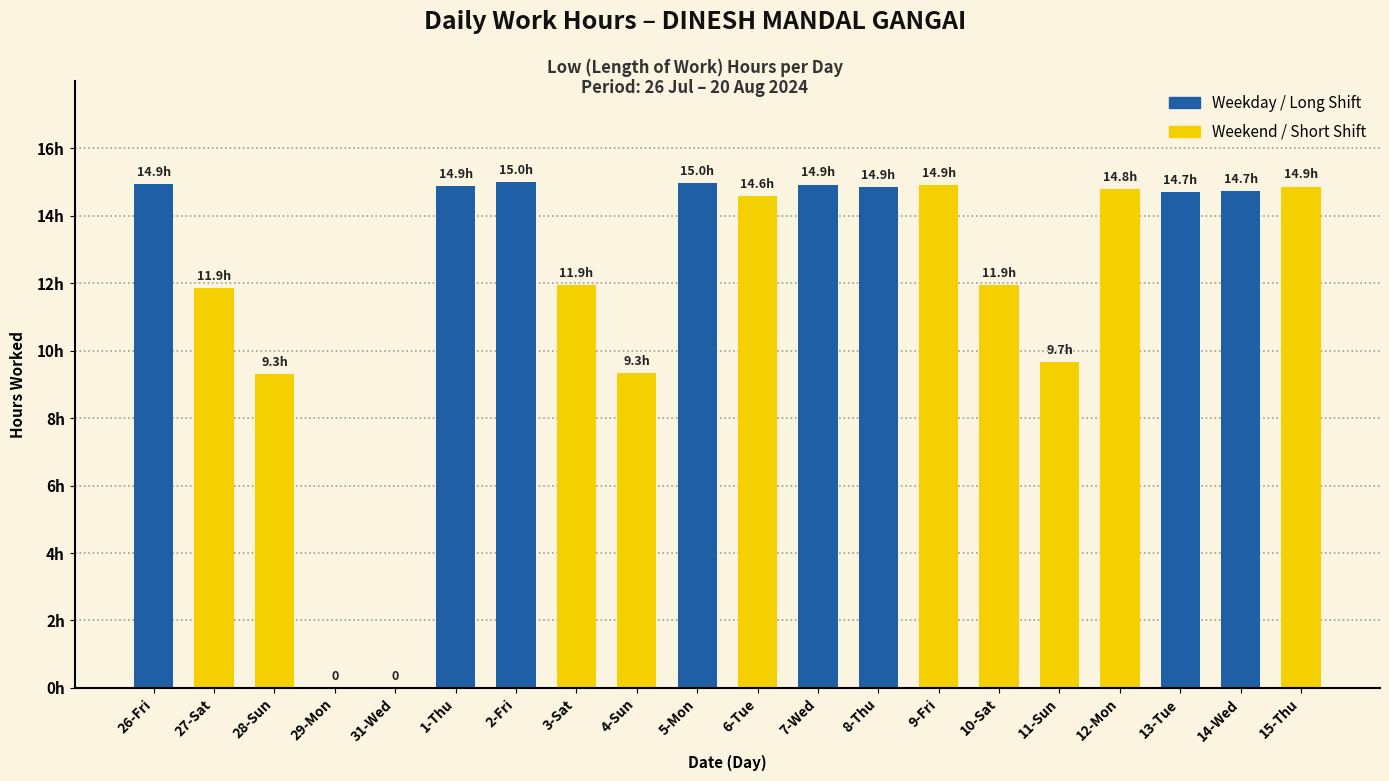

List the labels in order of value, smallest first.

29-Mon, 31-Wed, 28-Sun, 4-Sun, 11-Sun, 27-Sat, 3-Sat, 10-Sat, 6-Tue, 13-Tue, 14-Wed, 12-Mon, 8-Thu, 15-Thu, 1-Thu, 9-Fri, 7-Wed, 26-Fri, 5-Mon, 2-Fri